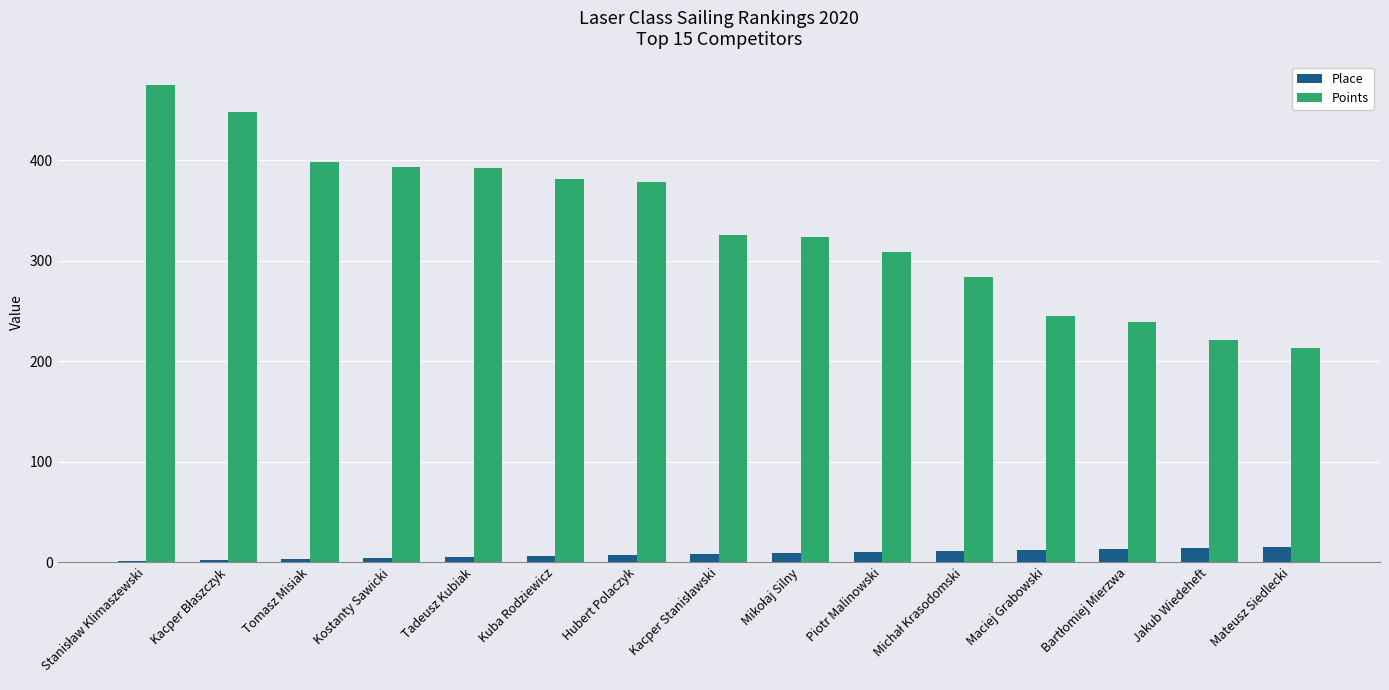

How many data points in Points are above 325?

8